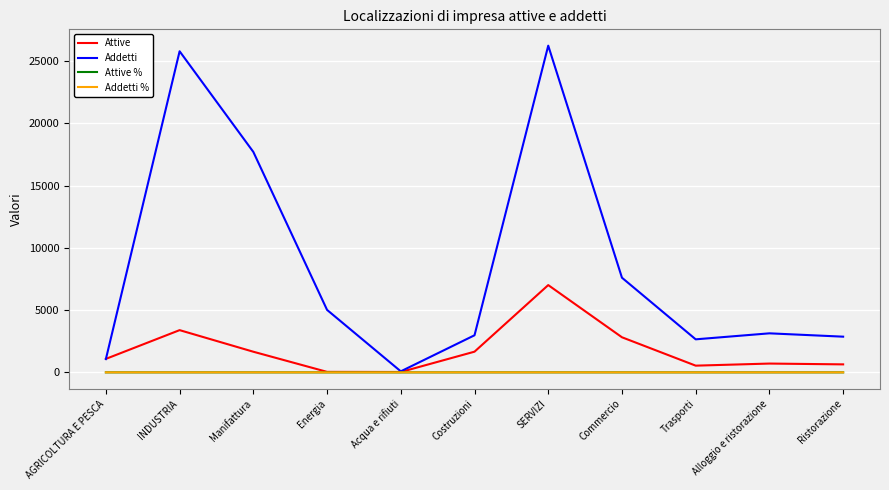

What position from the left is Acqua e rifiuti?

5